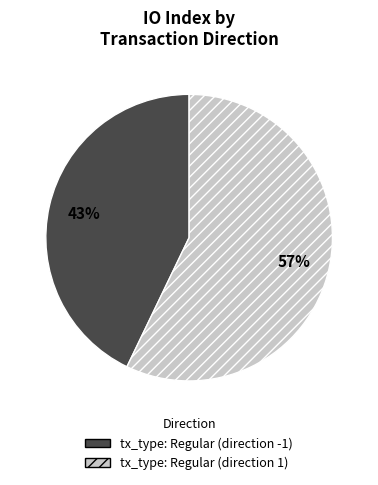

Is the sum of tx_type: Regular (direction 1) and tx_type: Regular (direction -1) greater than half?

Yes